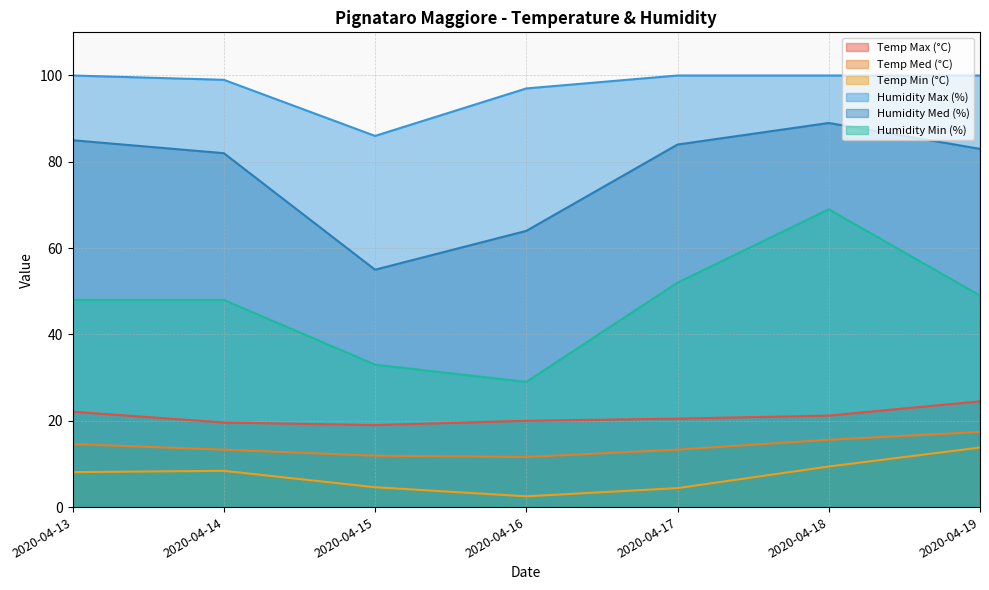

True or false: Temp Min (°C) and Humidity Max (%) cross at least once.

False